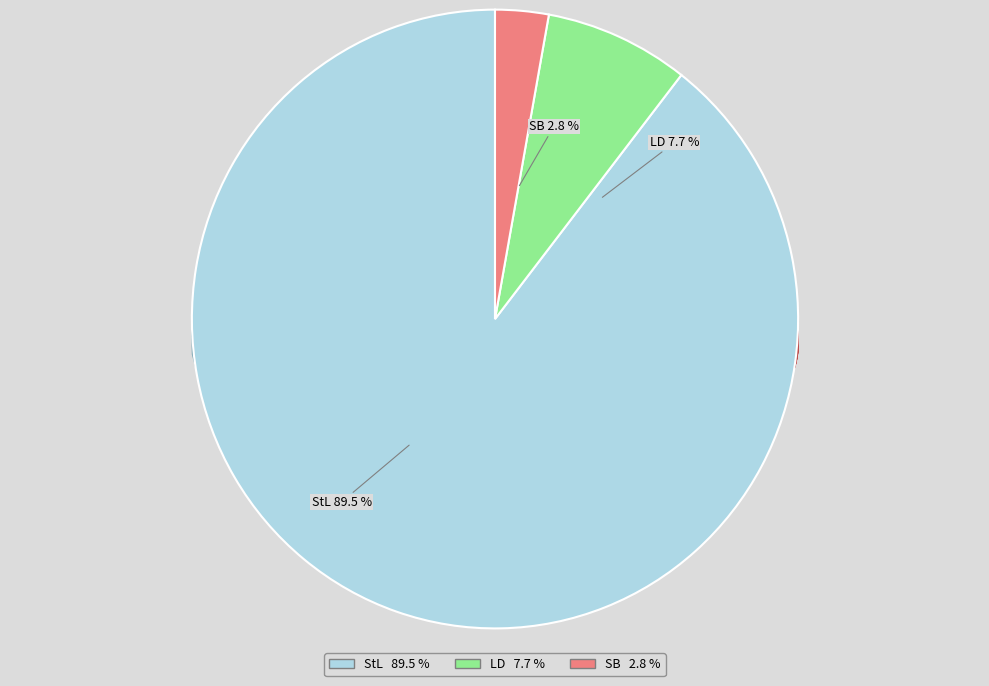

To the nearest percent, what portion does SB represent?

3%